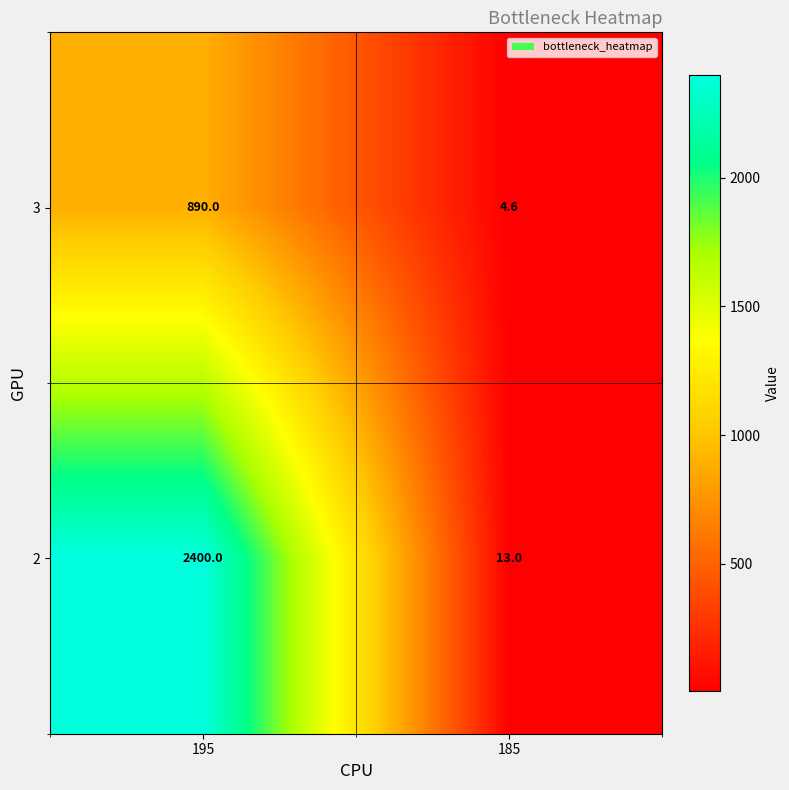

Count the number of data series in this chart.

2